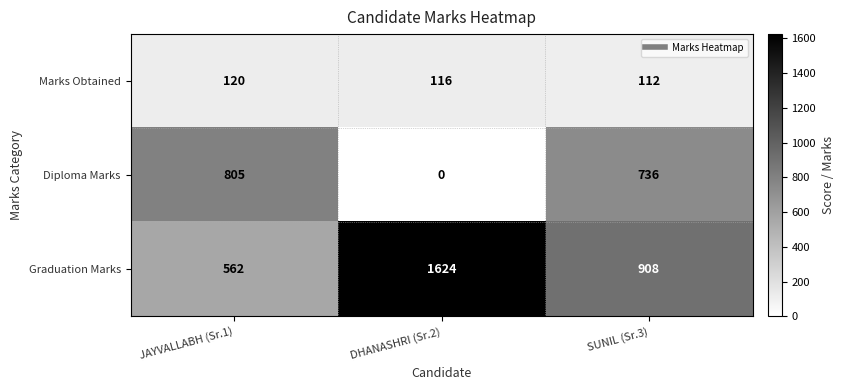

What is the greatest value displayed?

1624